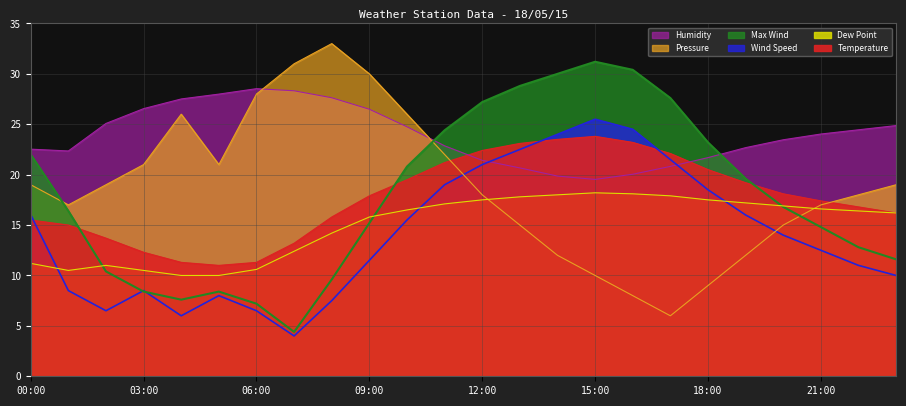

Which series has the widest spread of values?

Pressure